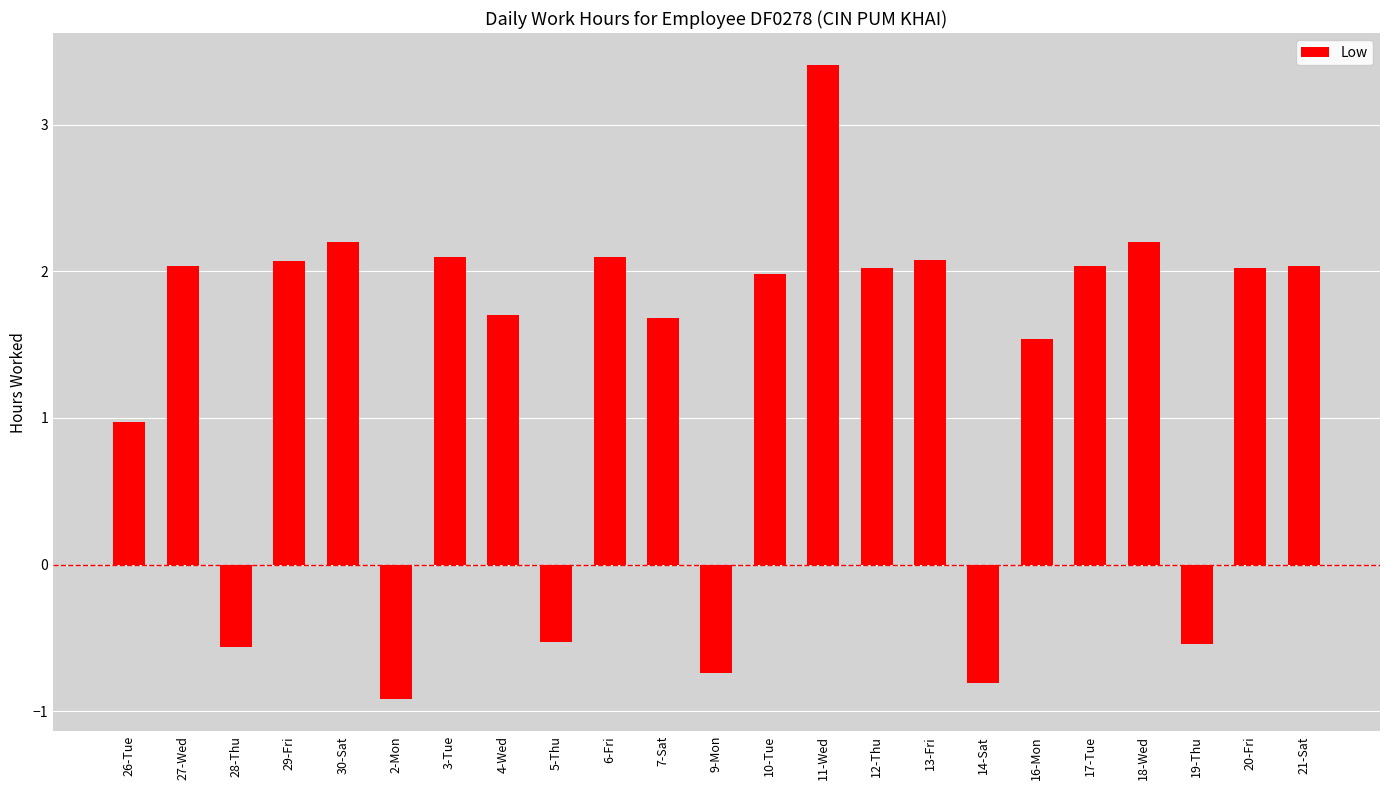

What value does the data have at 11-Wed?

3.4